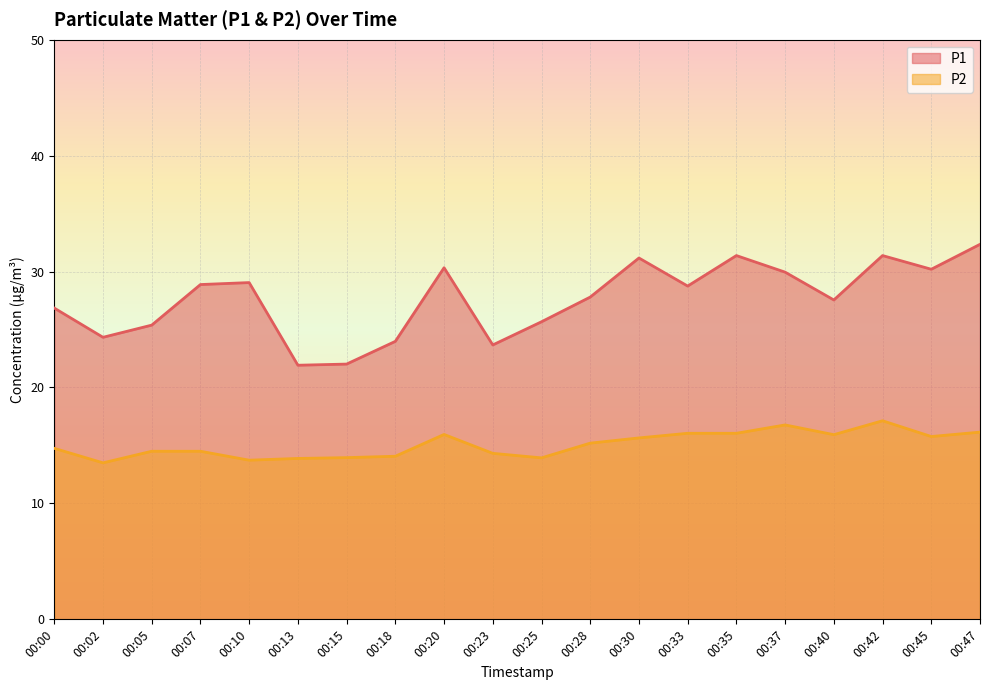

What is the value of the P2 point at the 16th from the left?

16.8